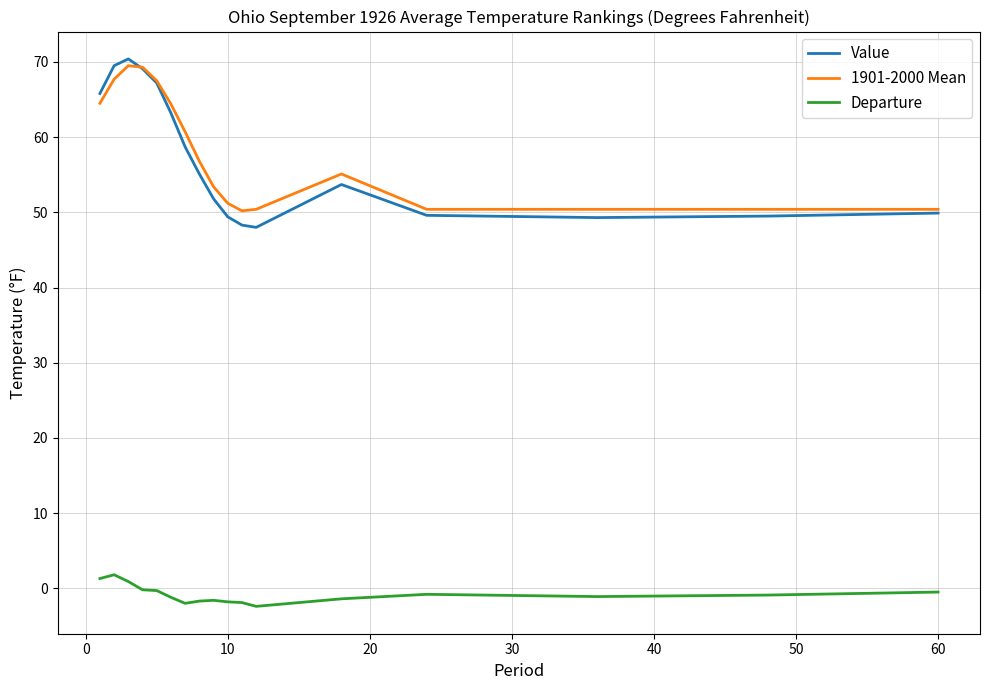

What is the smallest value displayed?

-2.4